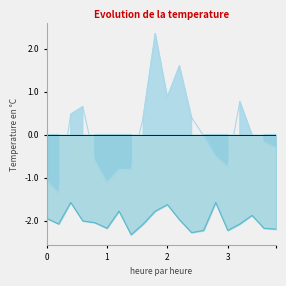

What is the difference between the maximum and minimum values in the P2 series?

0.8